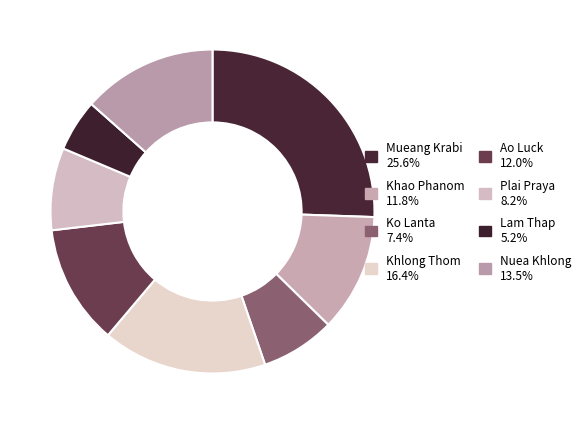

Is there a majority slice in this chart?

No